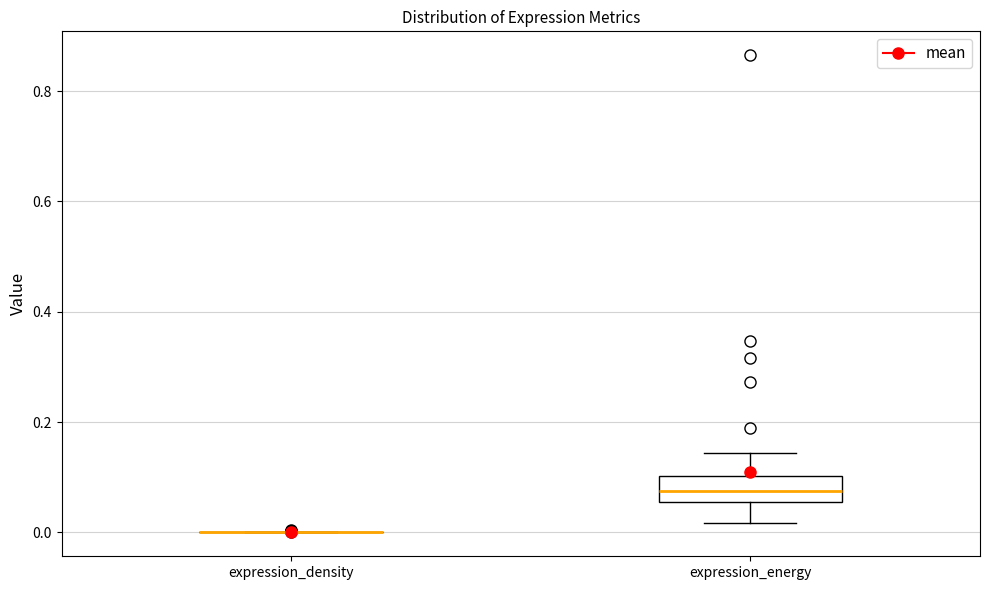

Which box is the tallest, from its lower edge to its upper edge?

expression_energy